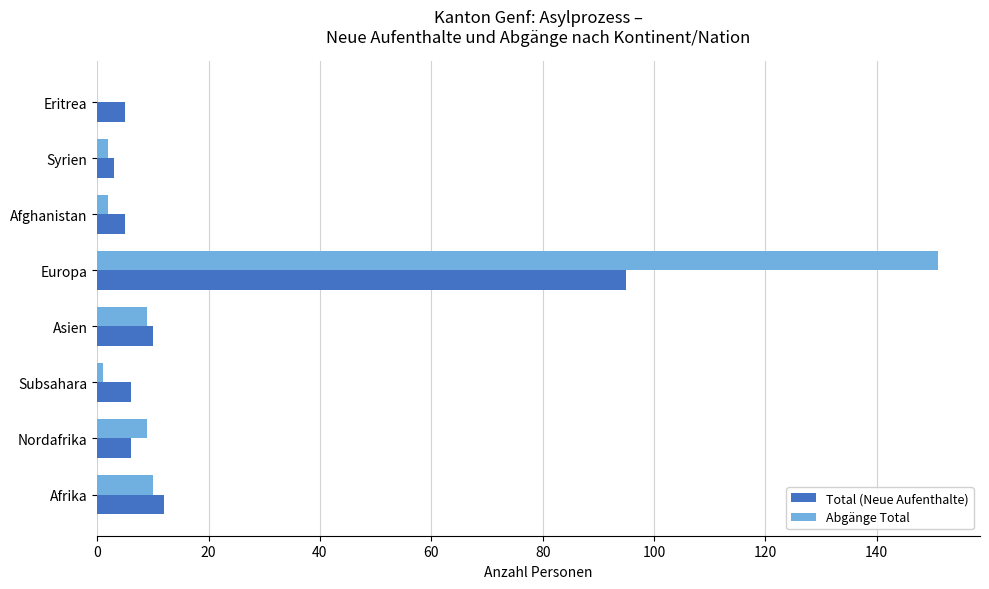

True or false: Abgänge Total has a value of 0 at Eritrea.

True